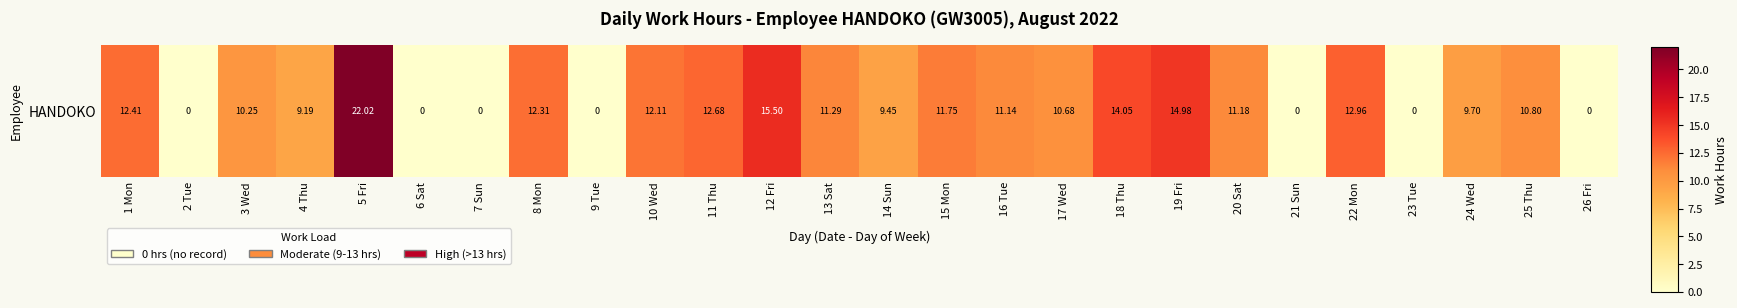

Reading left to right, what are all the values shown in this chart?

12.4	0.0	10.2	9.2	22.0	0.0	0.0	12.3	0.0	12.1	12.7	15.5	11.3	9.4	11.8	11.1	10.7	14.1	15.0	11.2	0.0	13.0	0.0	9.7	10.8	0.0